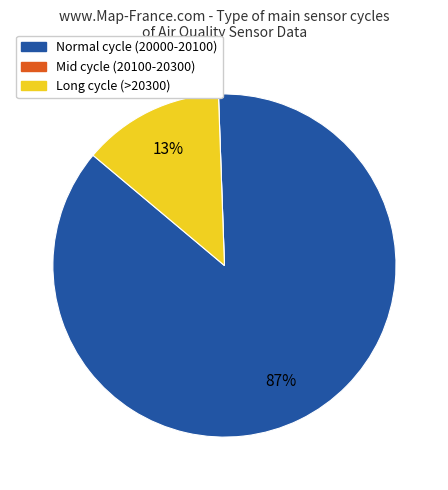

Does any single category account for the majority?

Yes